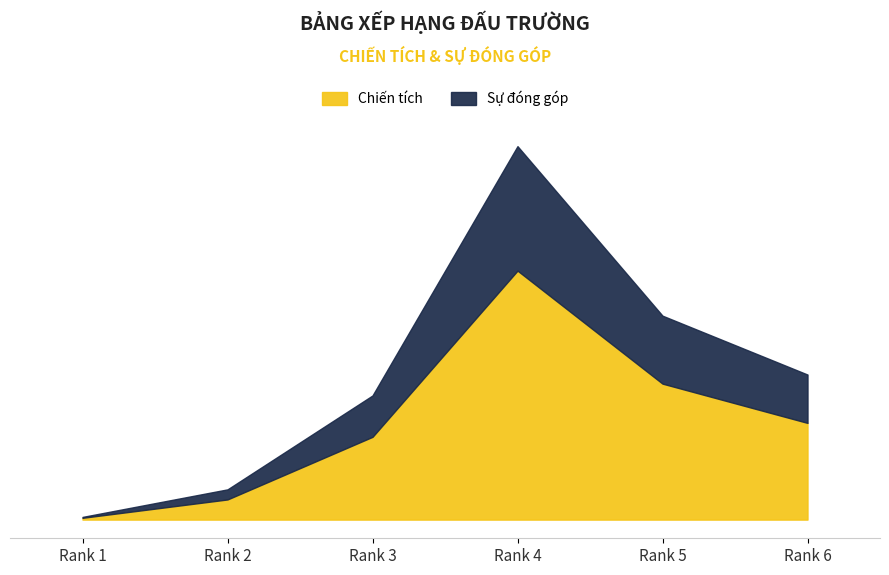

What is the total value across all series at 4?

6001